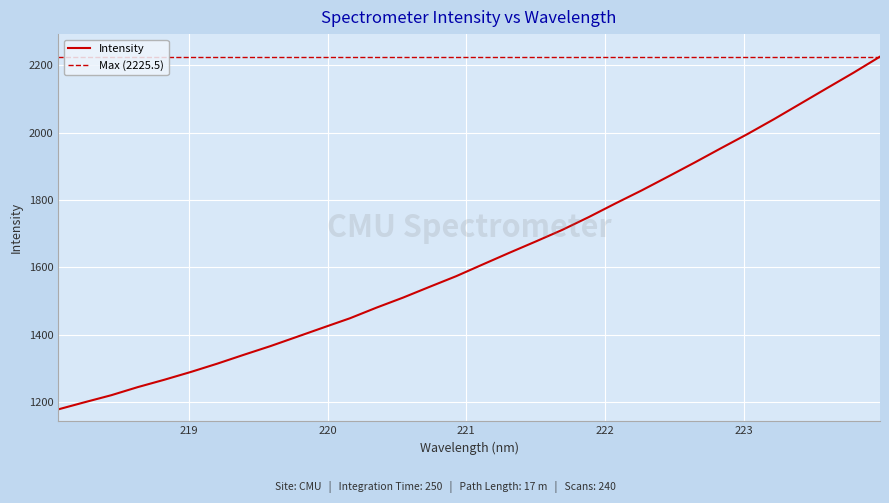

How many data points are less than 1608?

16